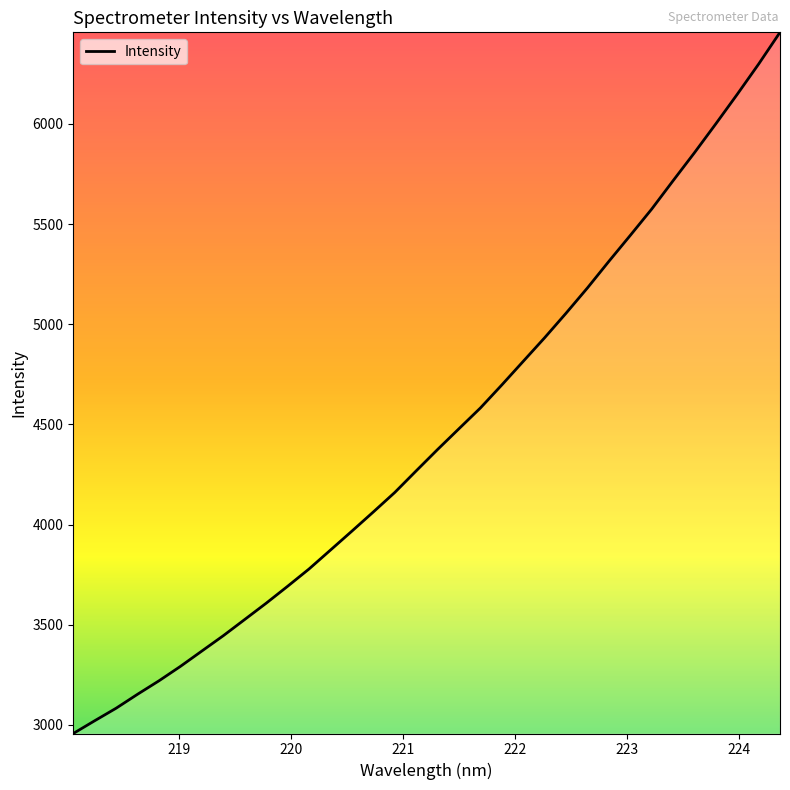

What is the maximum value shown in the chart?

6457.7